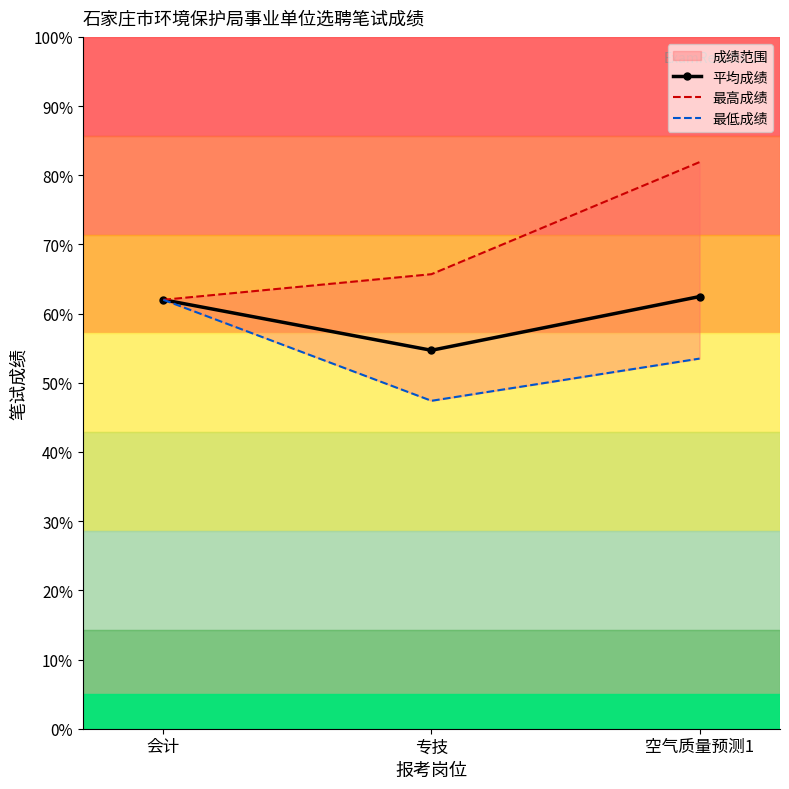

What is the label of the 1st point from the right?

空气质量预测1